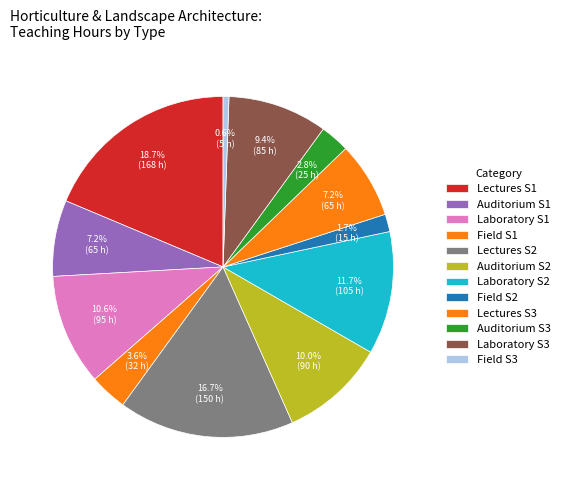

How many slices are in this pie chart?

12